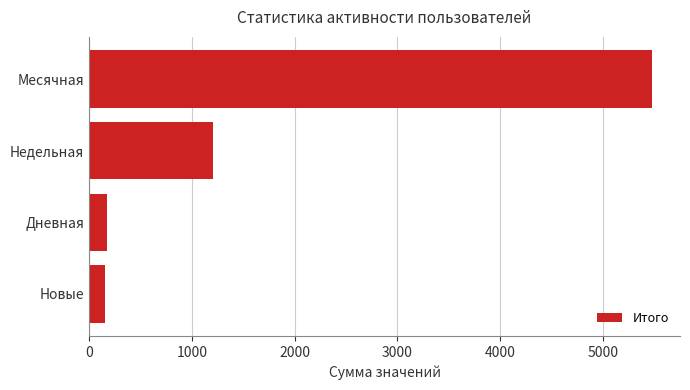

What value does the data have at Недельная?

1206